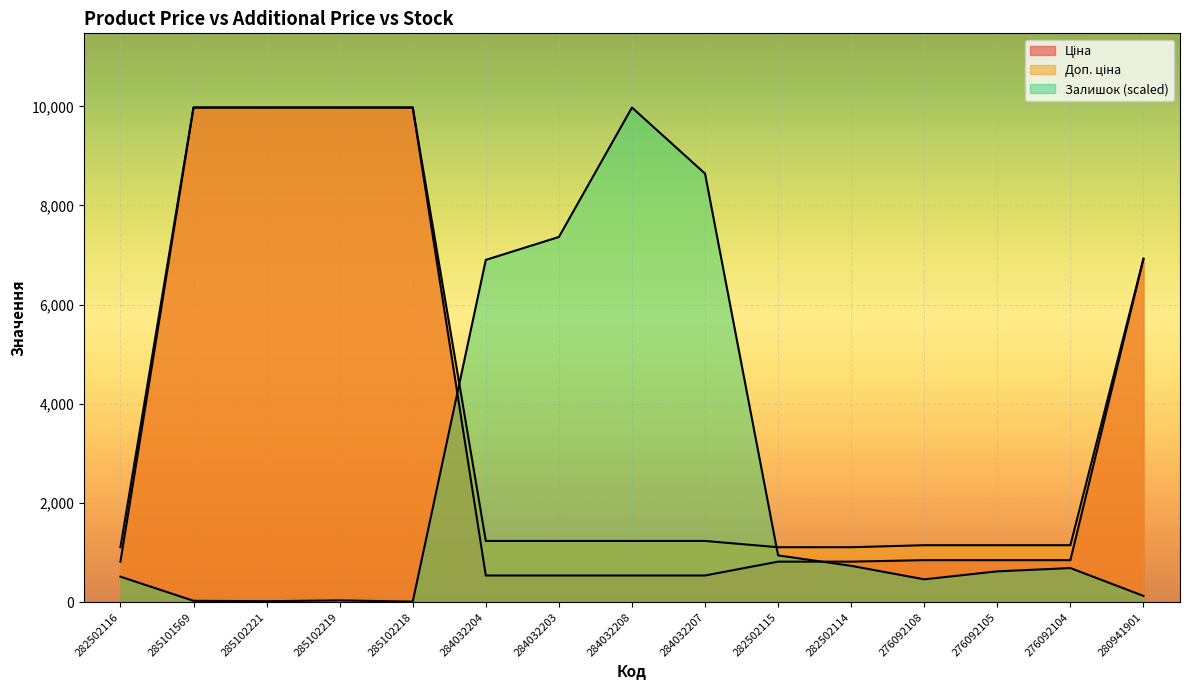

Which category has the lowest value in the Ціна series?

284032204